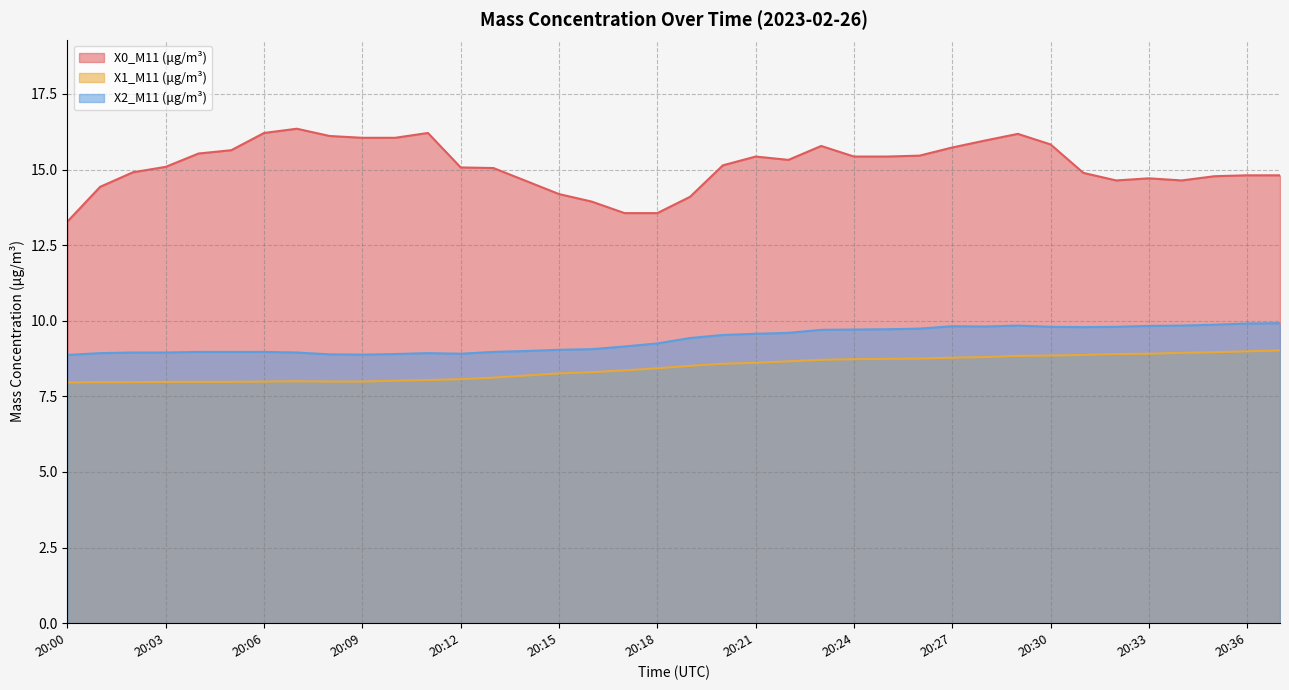

How many interior local peaks does the X0_M11 (μg/m³) series have?

6